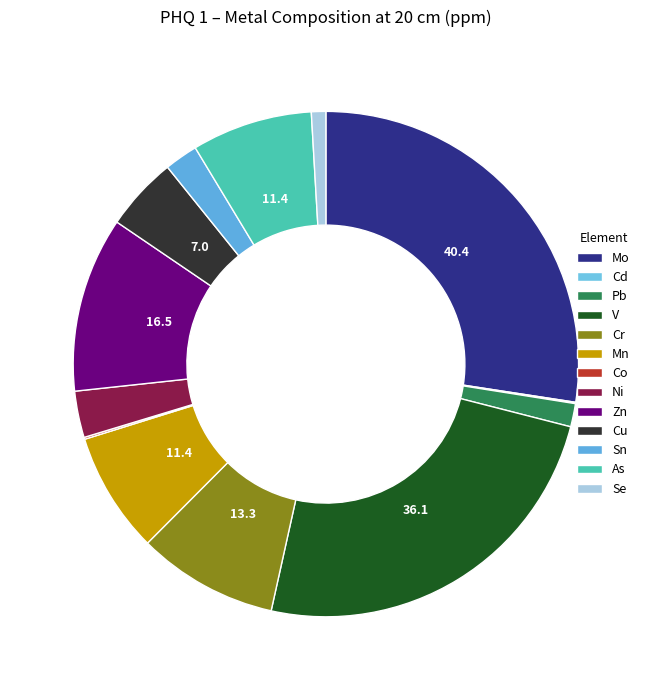

Is it true that Zn is 1% of the pie?

False